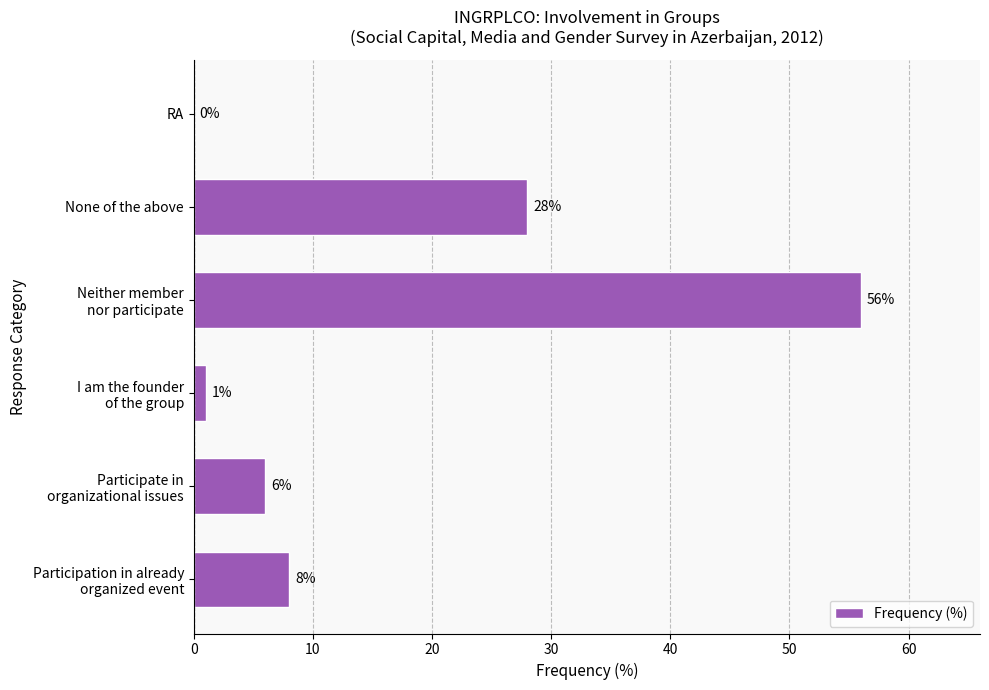

The value at RA is -29. True or false?

False